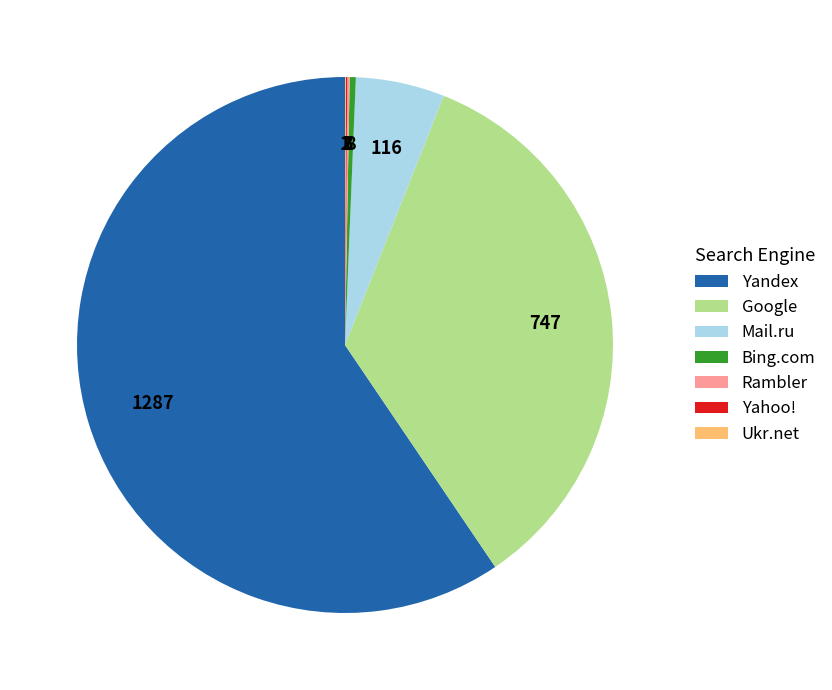

The Mail.ru slice represents 5% of the pie. True or false?

True